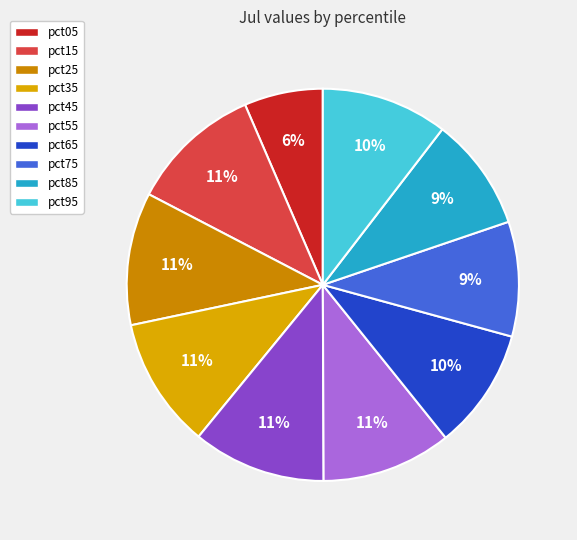

How many segments does this pie chart have?

10